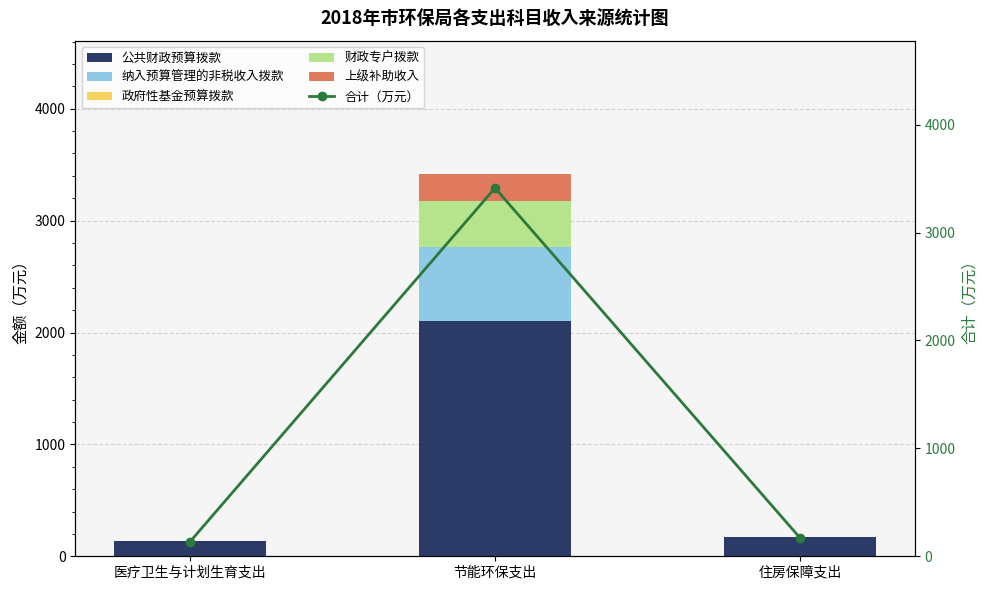

What is the value of the 纳入预算管理的非税收入拨款 bar at the 2nd from the left?

658.7